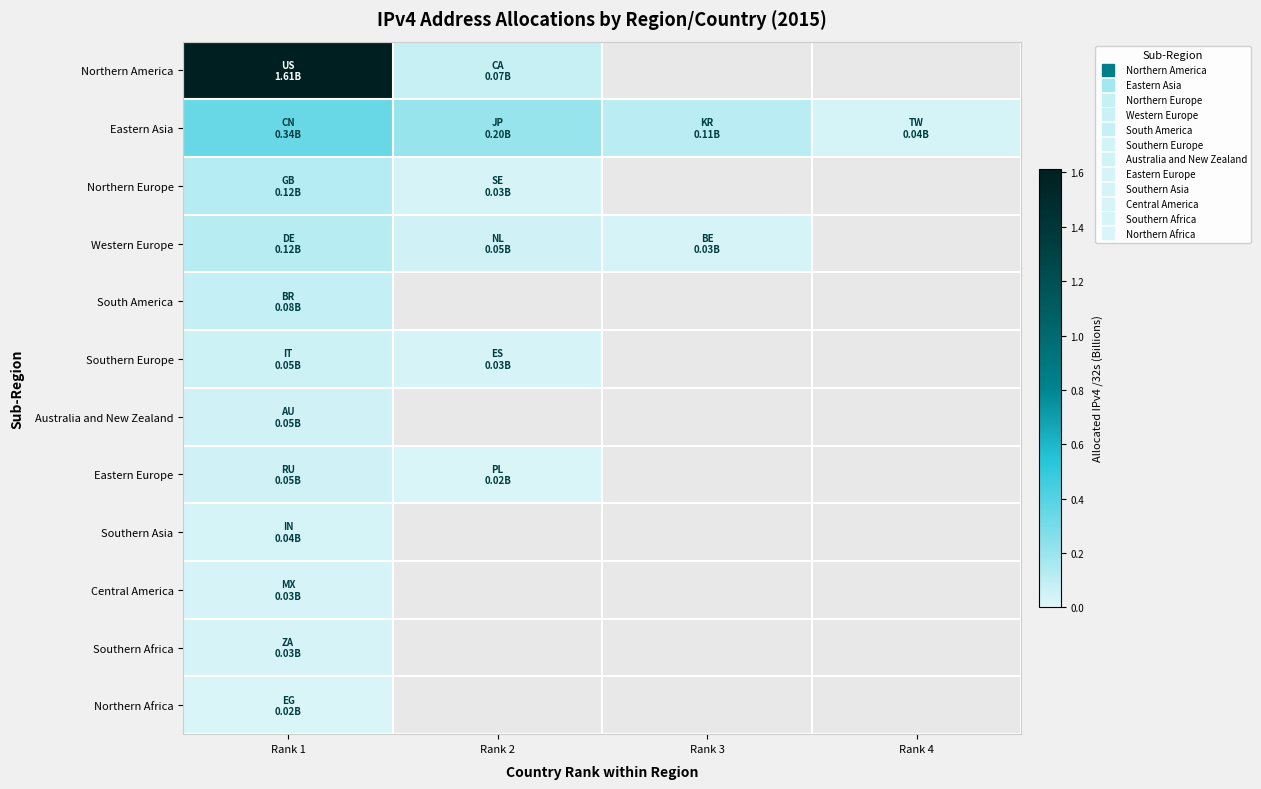

At which category is the sum across all series the highest?

Rank 1